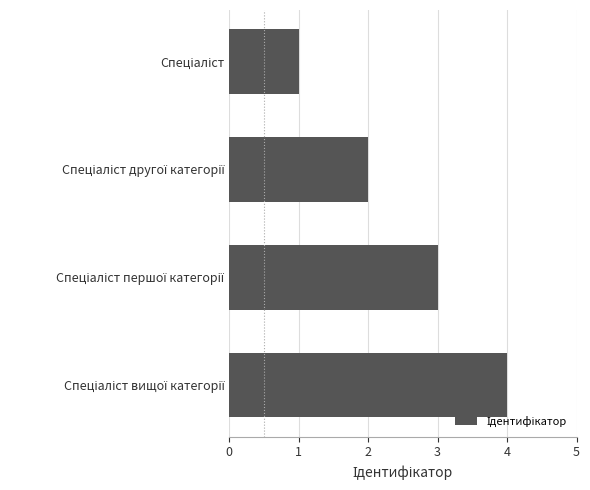

What is the difference between the maximum and minimum values?

3